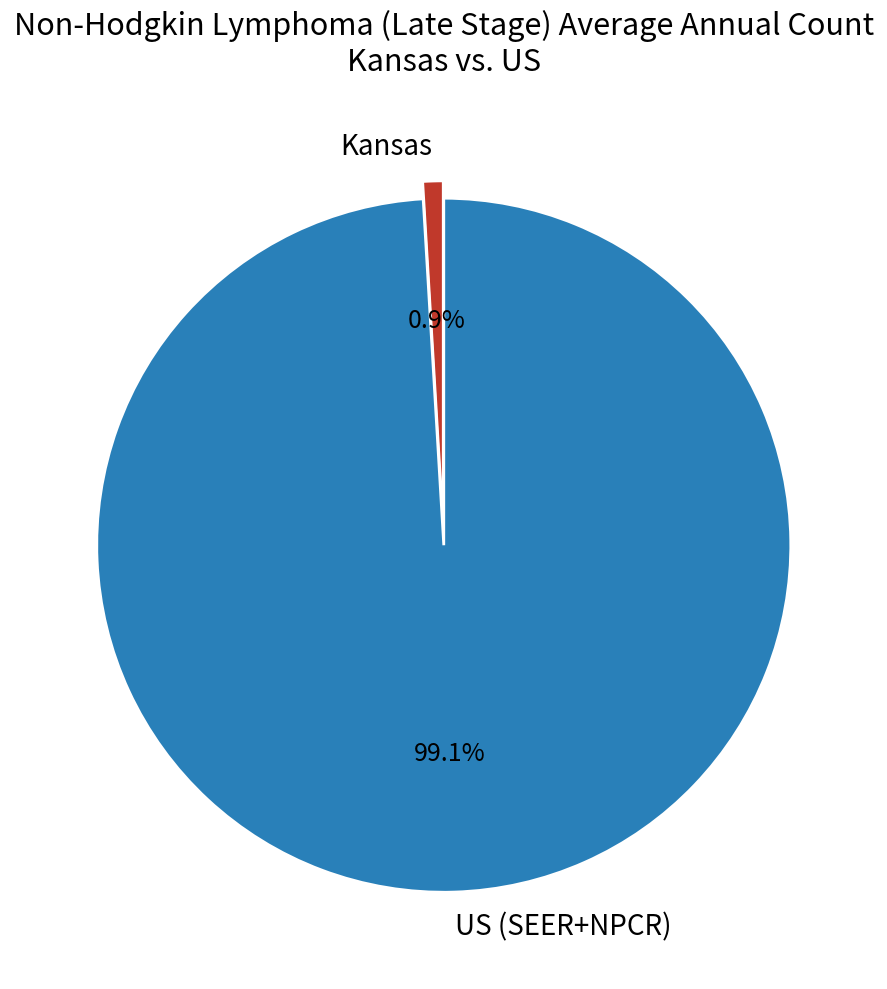

Is the sum of US (SEER+NPCR) and Kansas greater than half?

Yes